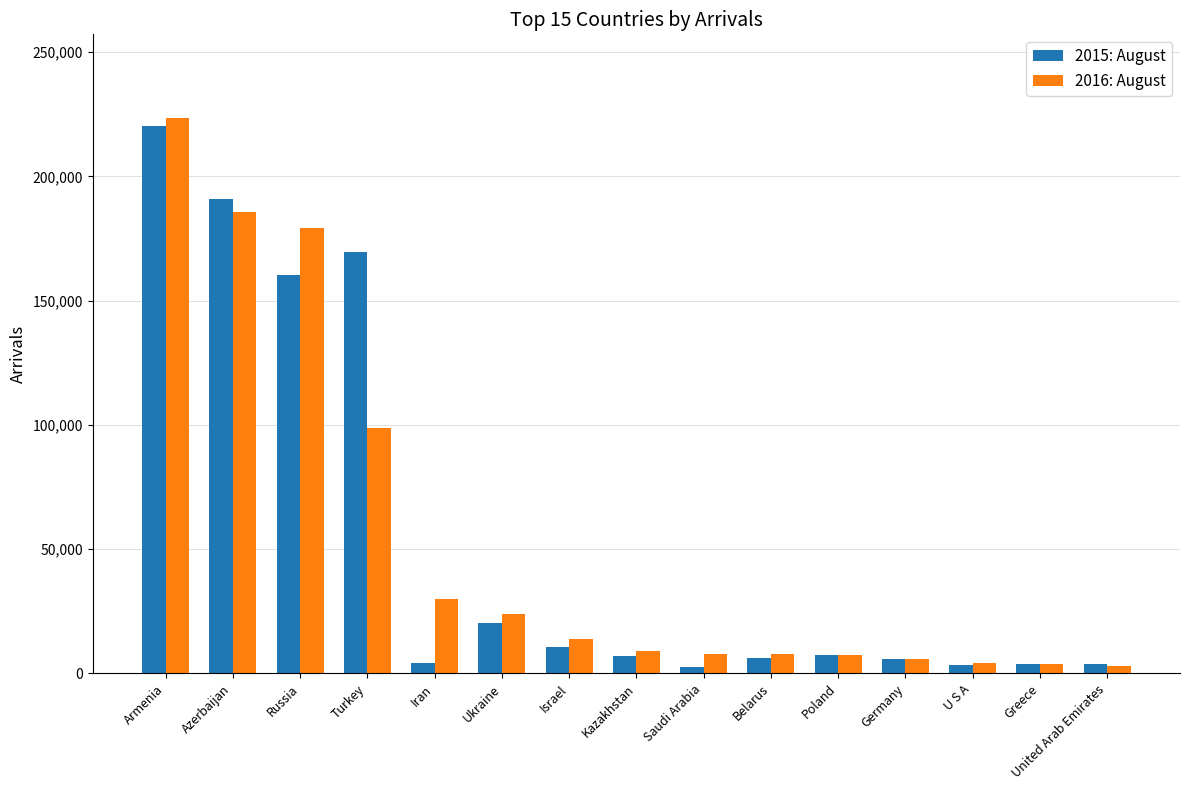

What is the spread (max minus min) of values at Poland?

358